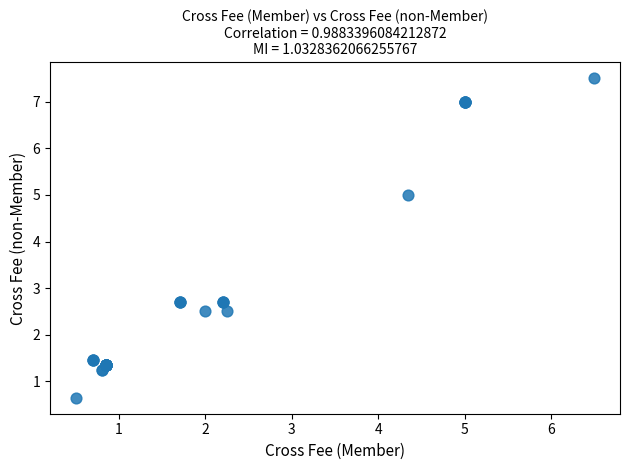

What Y value in the scatter plot is closest to 4?

5.0